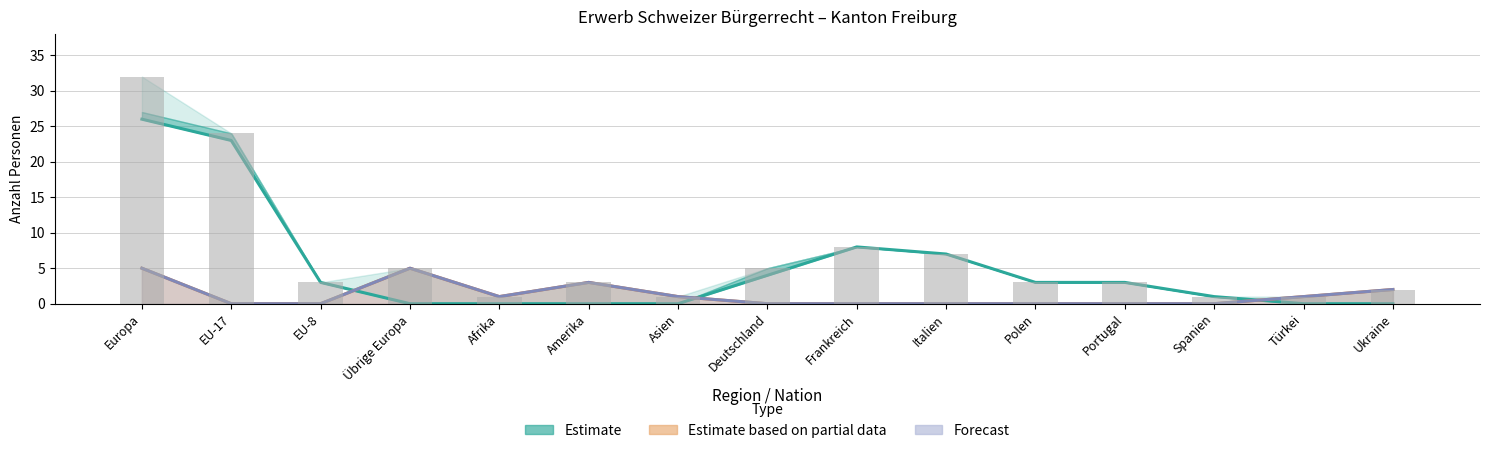

What is the difference between the highest and lowest values at Frankreich?

8